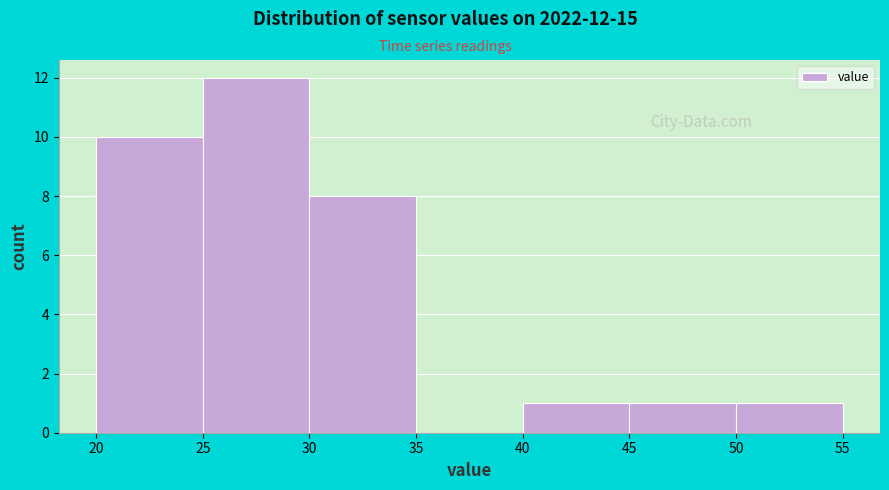

Which range on the x-axis has the tallest bar?

25 to 30